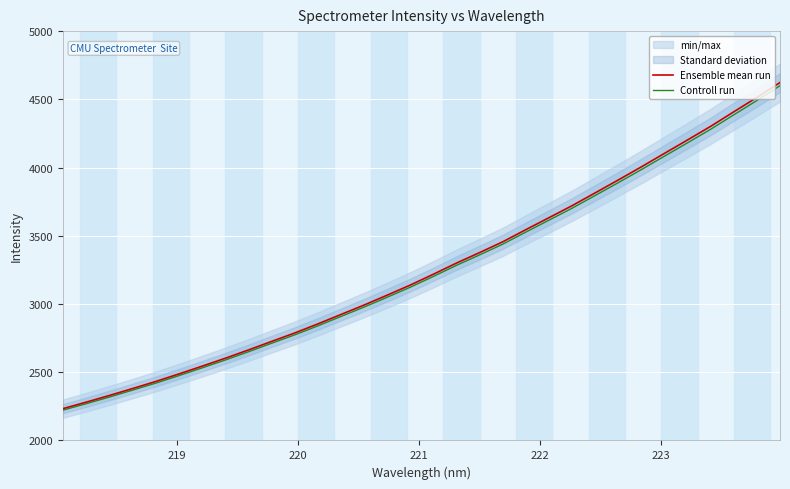

List the series in order of their peak value, highest first.

Ensemble mean run, Controll run